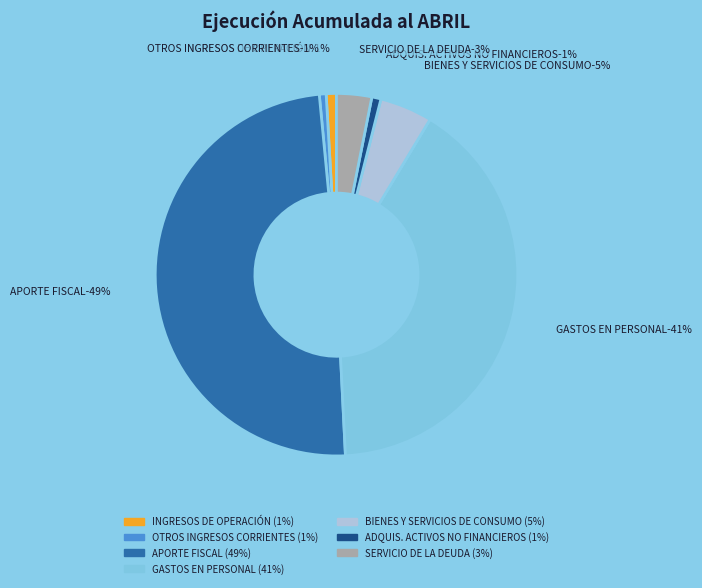

Is it true that SERVICIO DE LA DEUDA is 3% of the pie?

True